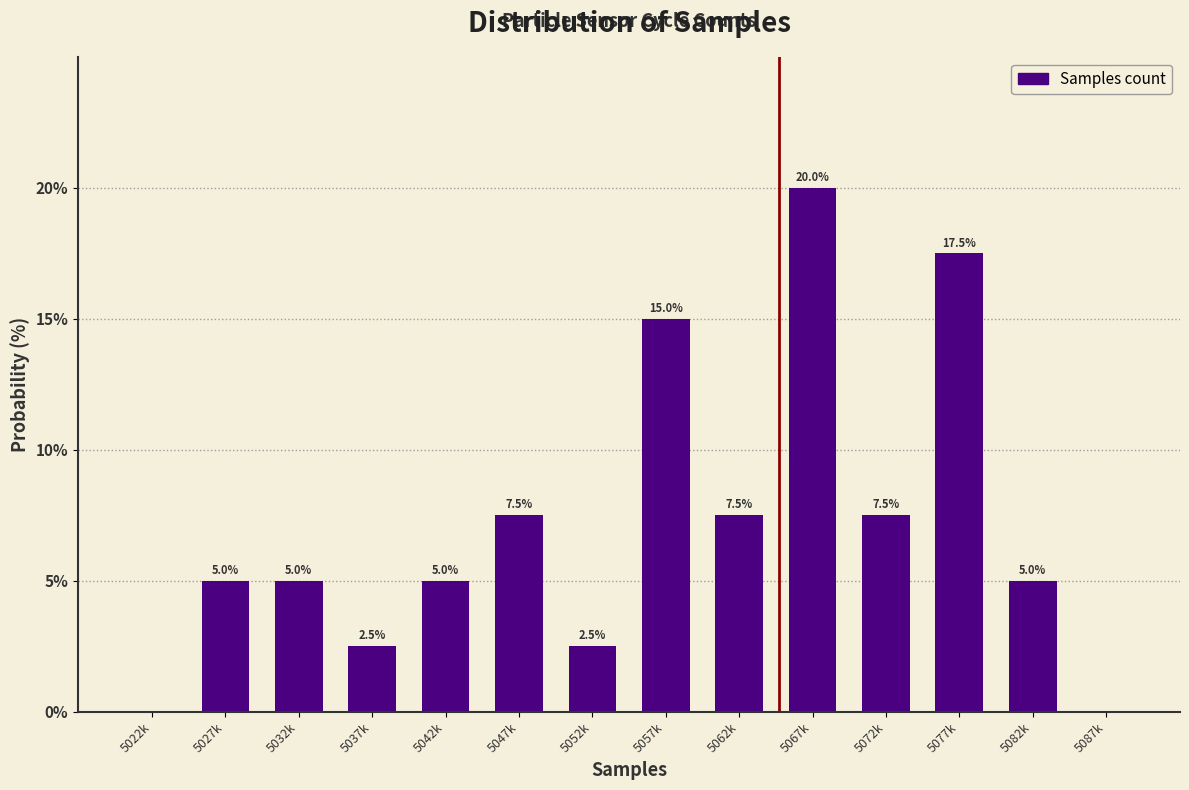

Reading left to right, what are all the values shown in this chart?

5022k=0.0	5027k=5.0	5032k=5.0	5037k=2.5	5042k=5.0	5047k=7.5	5052k=2.5	5057k=15.0	5062k=7.5	5067k=20.0	5072k=7.5	5077k=17.5	5082k=5.0	5087k=0.0